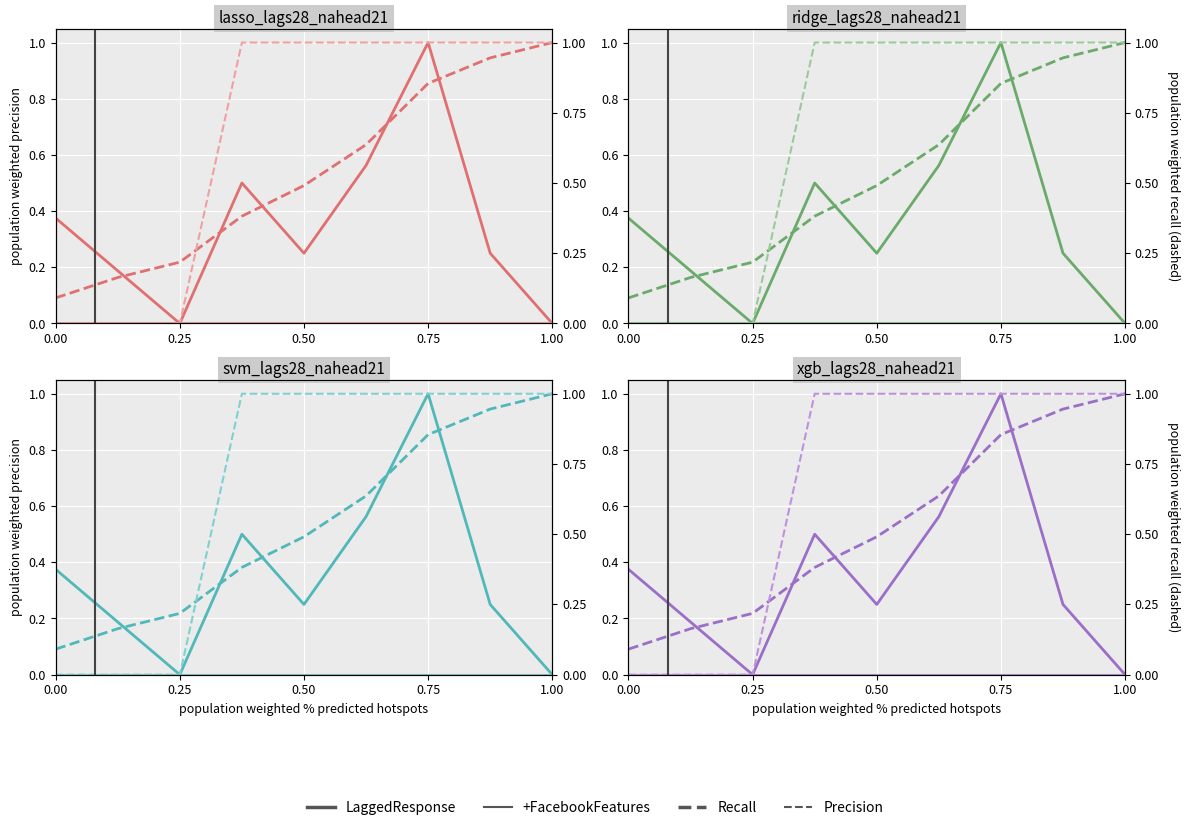

What are all the series names shown in the legend?

LaggedResponse, +FacebookFeatures, Recall, Precision